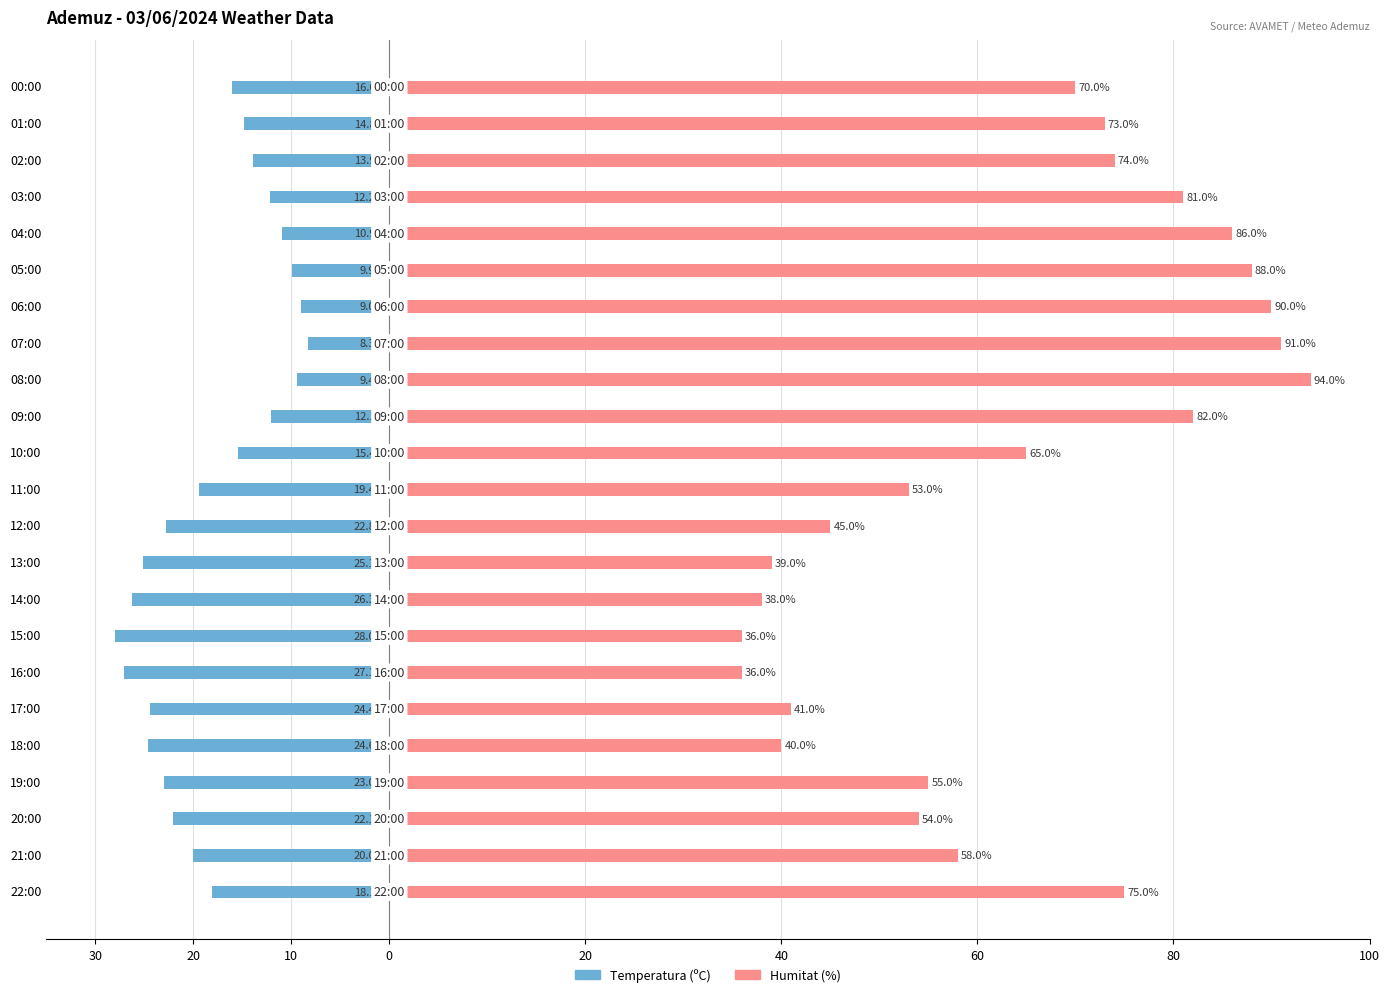

What is the lowest value of the Humitat (%) series?

36.0